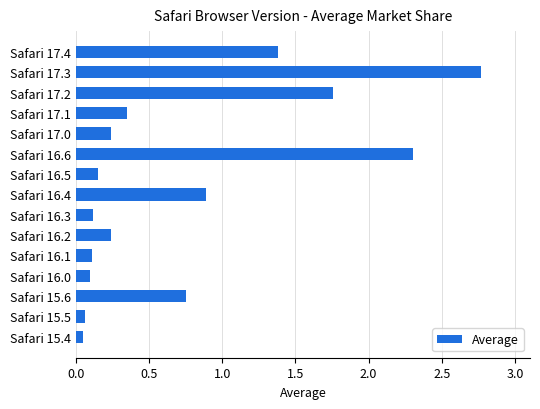

Where is the data nearest to the value 1?

Safari 16.4